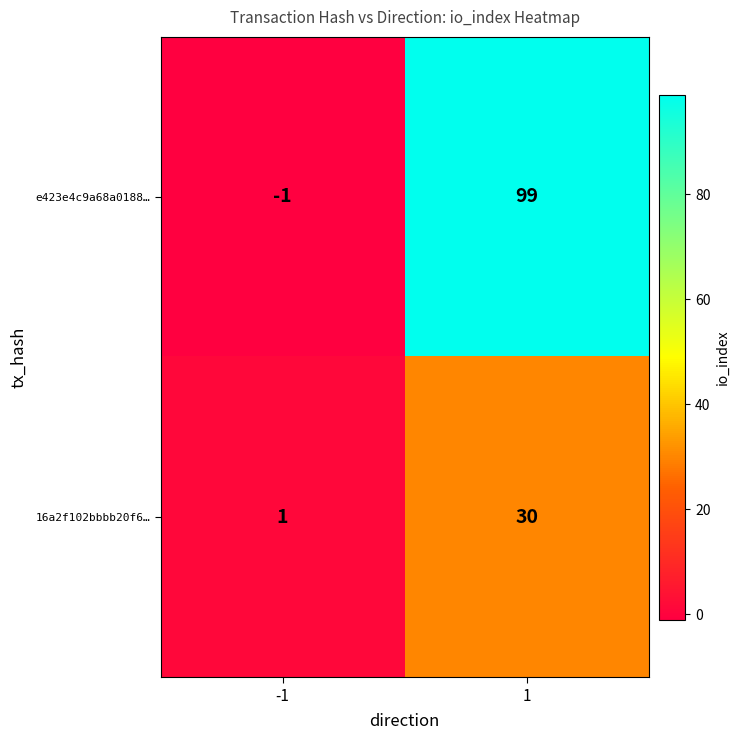

The e423e4c9a68a0188… series shows 46 at 1. True or false?

False